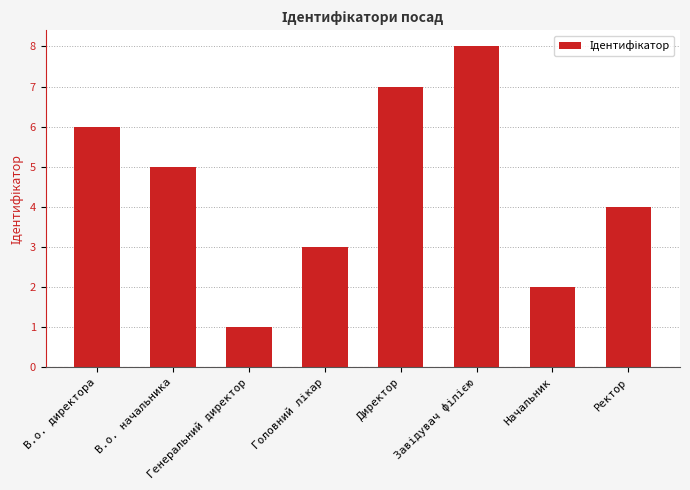

What is the value of the 8th bar from the left?

4